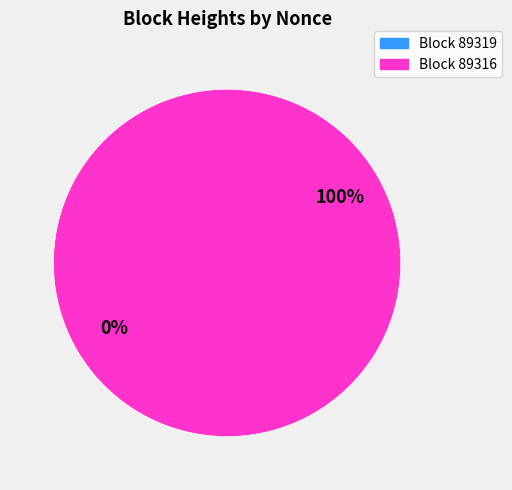

What is the change in value from 89319 to 89316?

+46877